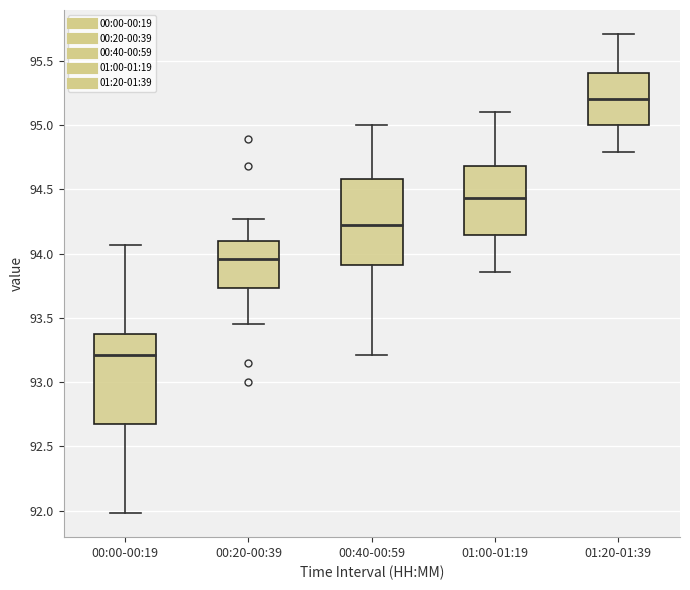

Where is the lower edge of the box for 01:00-01:19 on the y-axis? The values are not printed on the chart, so give them approximately, as read against the axis.

94.15